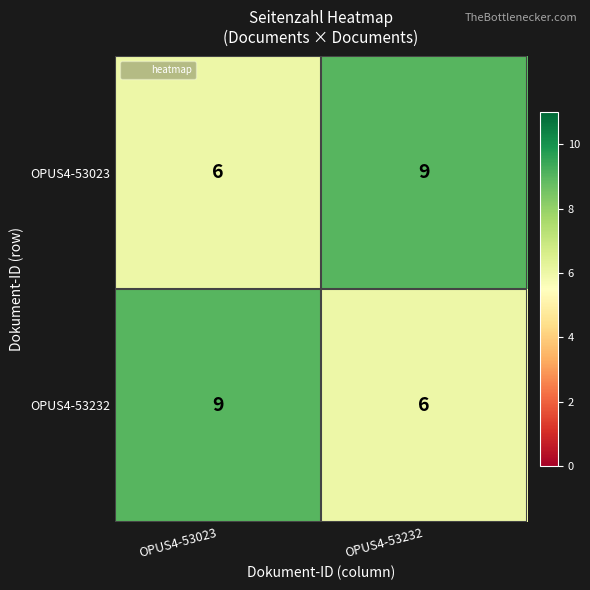

Reading left to right, extract all data points from this chart.

OPUS4-53023: 6	9
OPUS4-53232: 9	6